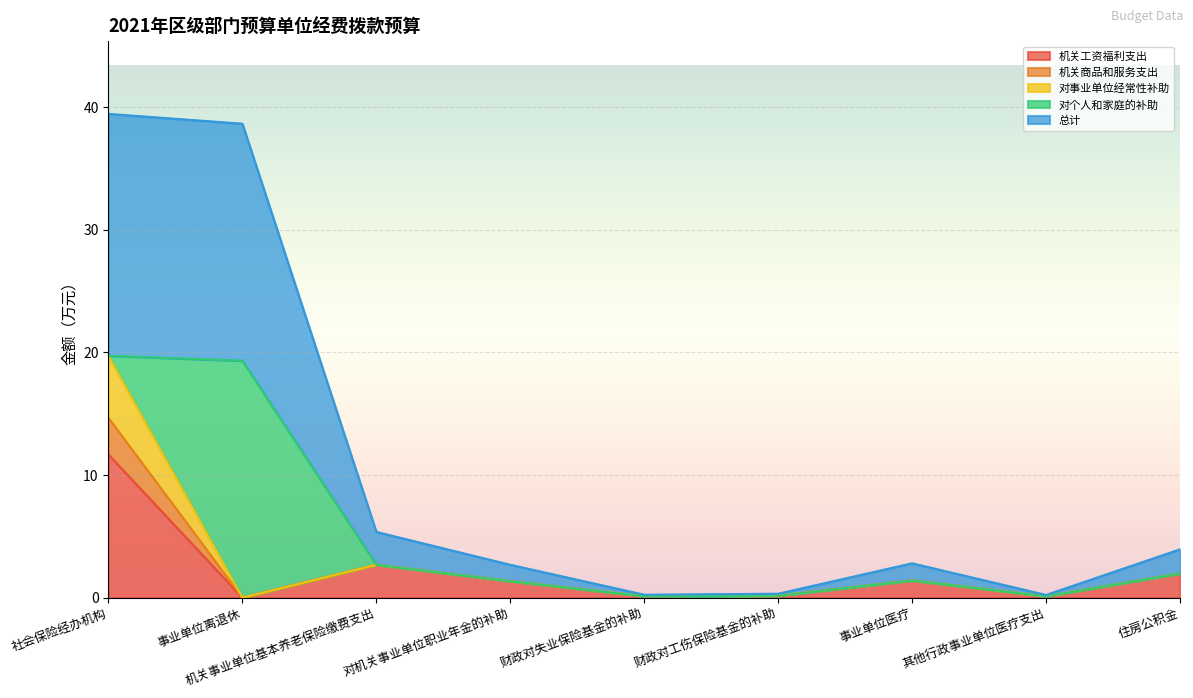

In 机关商品和服务支出, how many points are higher than both neighbors (excluding endpoints)?

2